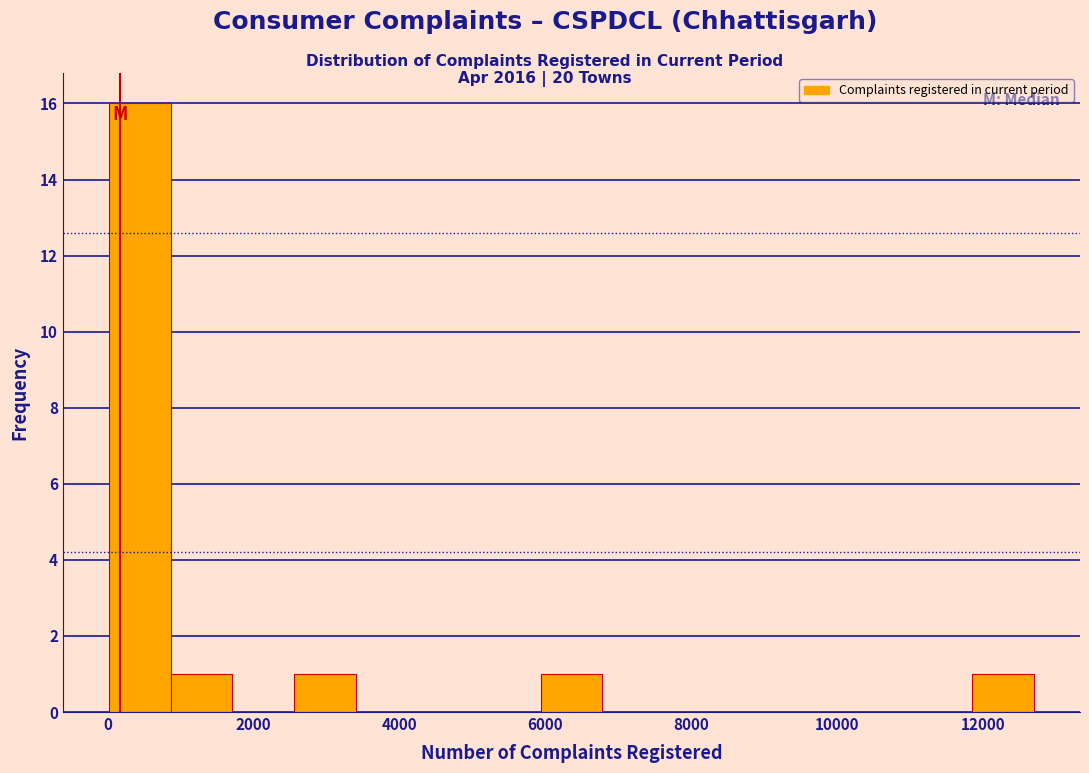

Reading left to right, transcribe this chart: for each bar, give the range it covers on the x-axis and its height. Neither the bar edges nor the heights are printed on the chart, so give them approximately, as read against the axes.

0 to 800: 16
800 to 1800: 1
1800 to 2600: 0
2600 to 3400: 1
3400 to 4200: 0
4200 to 5000: 0
5000 to 6000: 0
6000 to 6800: 1
6800 to 7600: 0
7600 to 8400: 0
8400 to 9400: 0
9400 to 10200: 0
10200 to 11000: 0
11000 to 11800: 0
11800 to 12600: 1